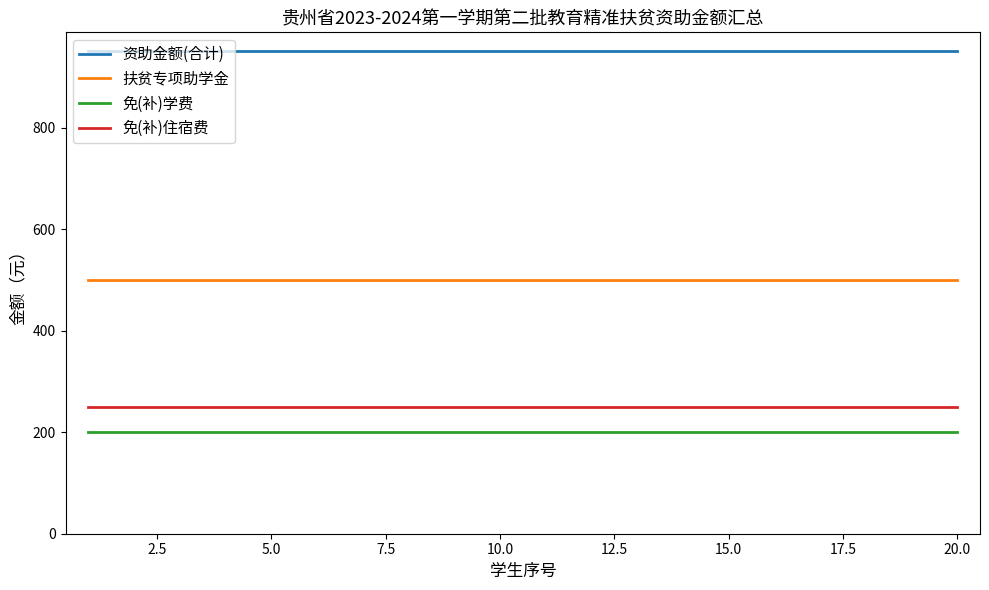

What is the greatest value displayed?

950